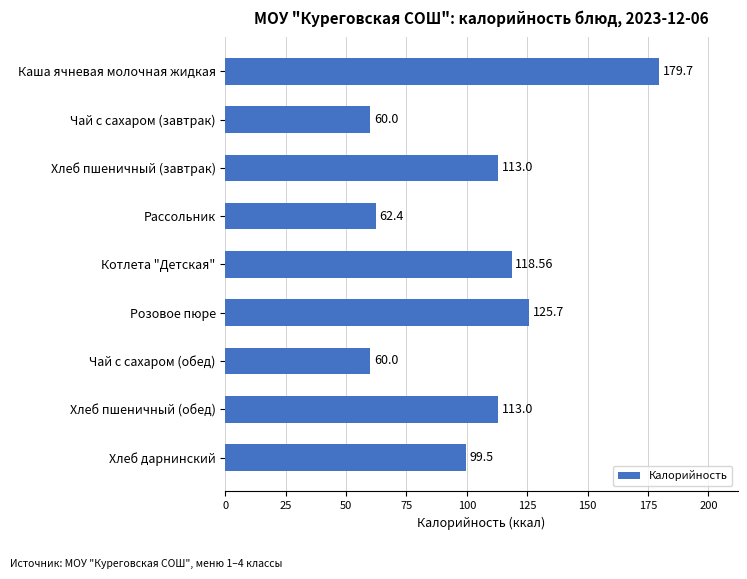

How many data points are less than 113?

4